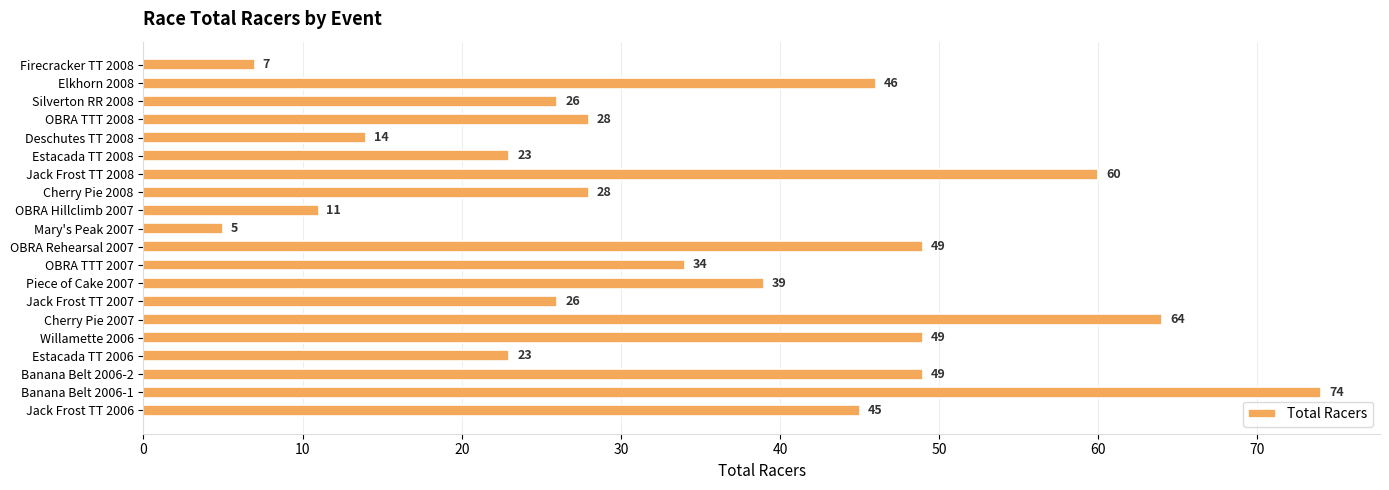

The value at Banana Belt 2006-2 is 25. True or false?

False